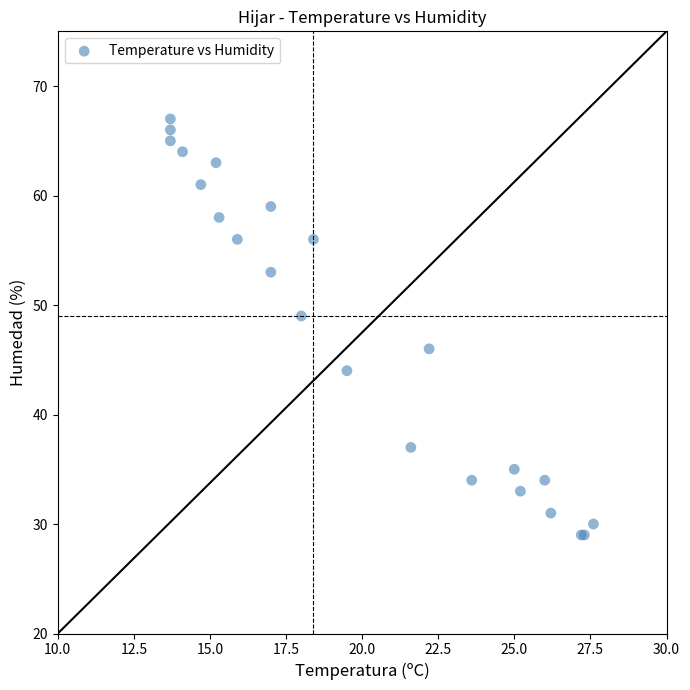

What Y value in the scatter plot is closest to 48?

49